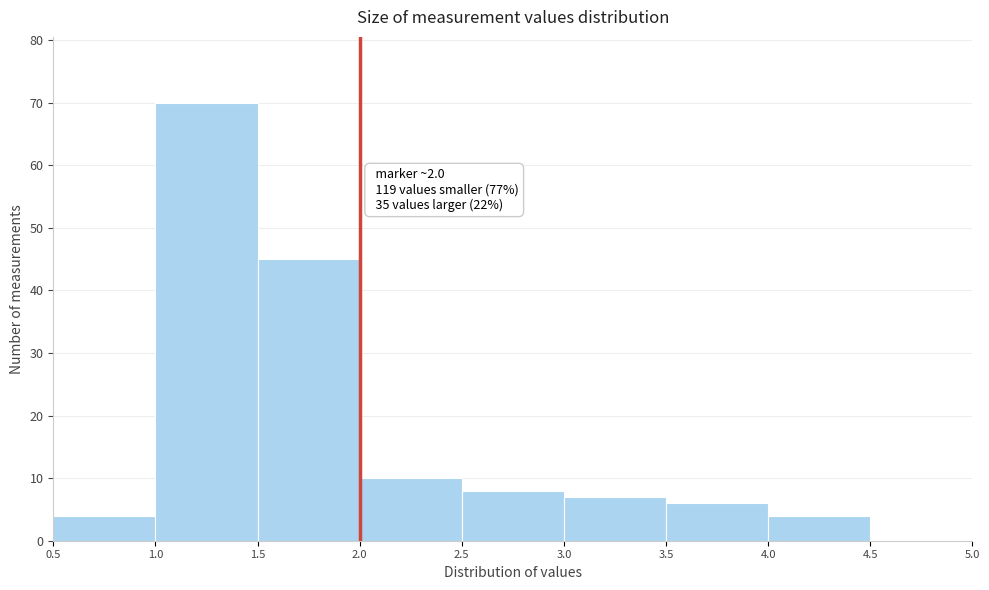

Over which range of the x-axis is the bar tallest?

1.0 to 1.5